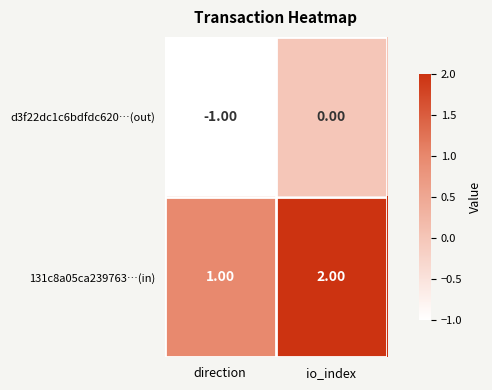

Is the value of d3f22dc1c6bdfdc620…(out) at io_index greater than the value of 131c8a05ca239763…(in) at direction?

No